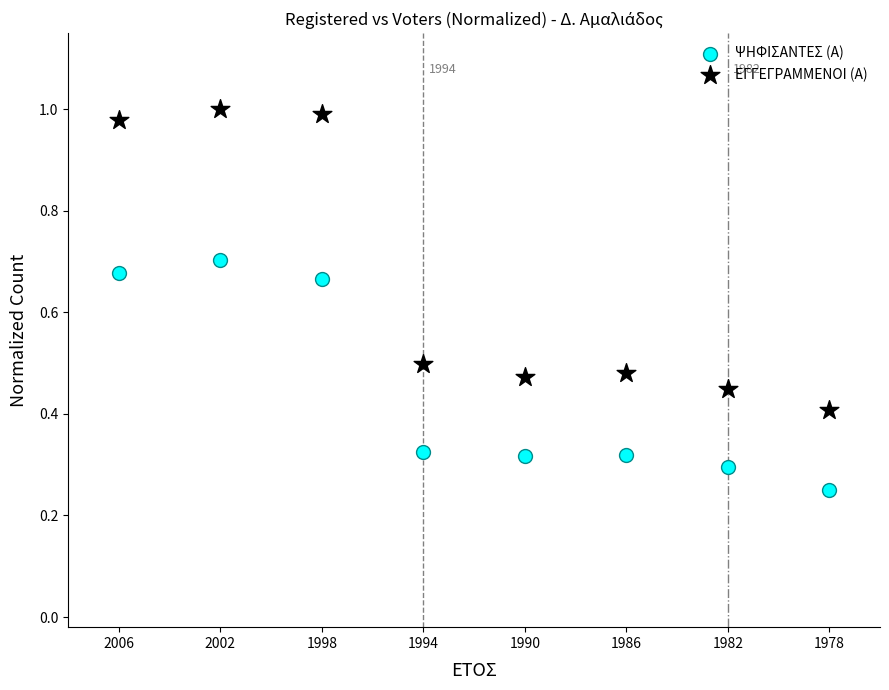

Which series reaches the minimum Y coordinate?

ΨΗΦΙΣΑΝΤΕΣ (Α)